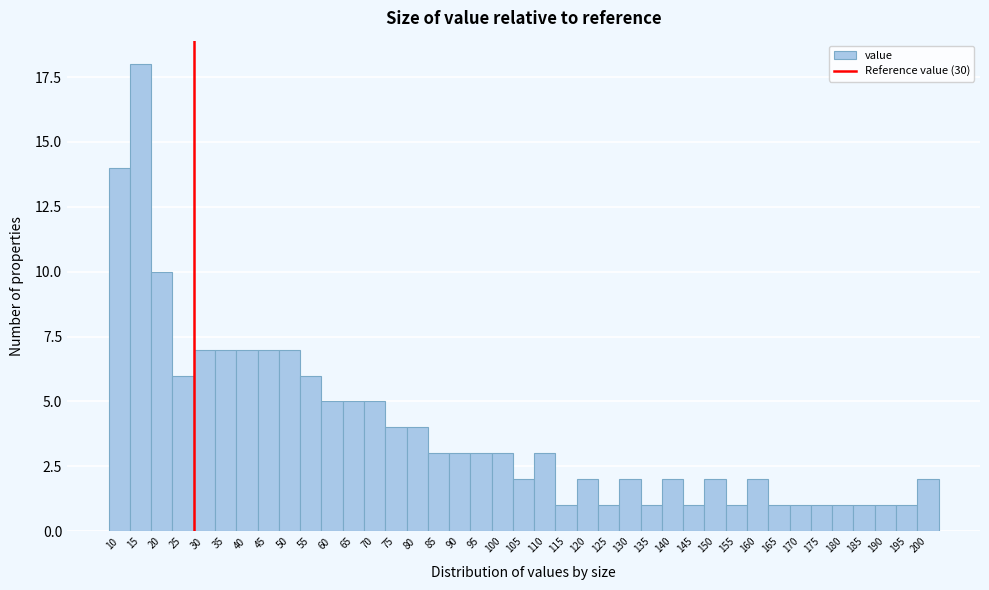

The value at 85 is 3. True or false?

True